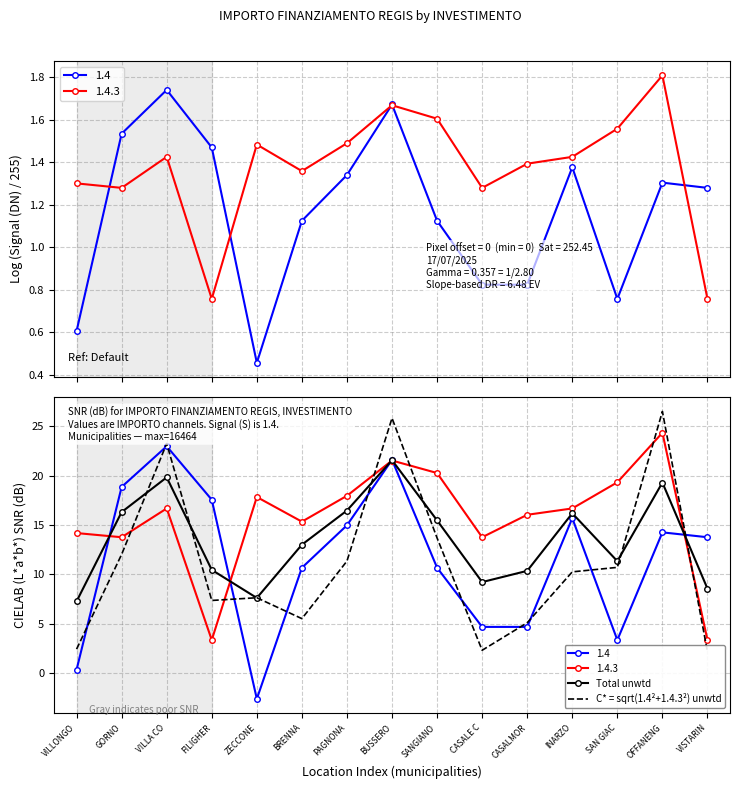

What is the maximum value for C* = sqrt(1.4²+1.4.3²) unwtd?

26.5